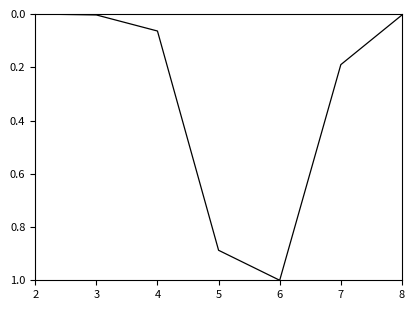

True or false: the data shows 1.0 at 6.

True